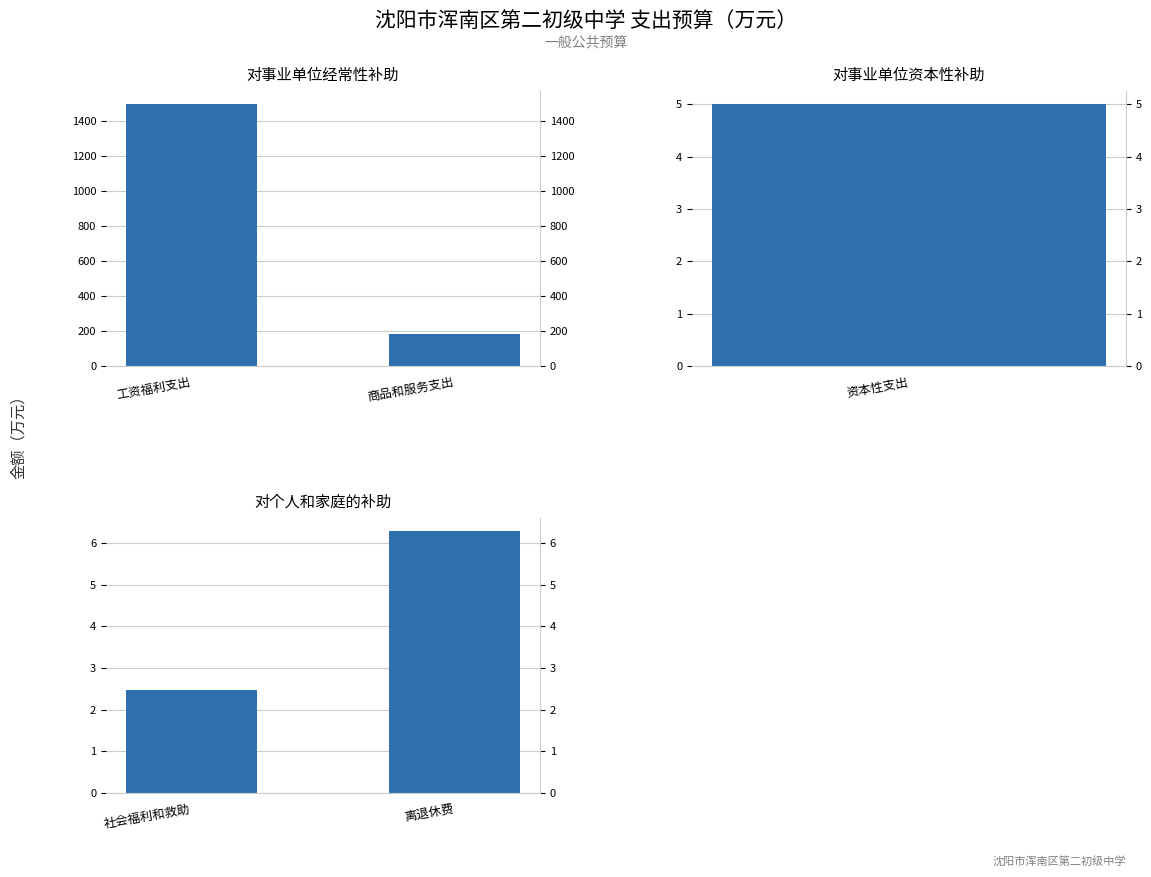

Which has a higher value, 商品和服务支出 or 工资福利支出?

工资福利支出